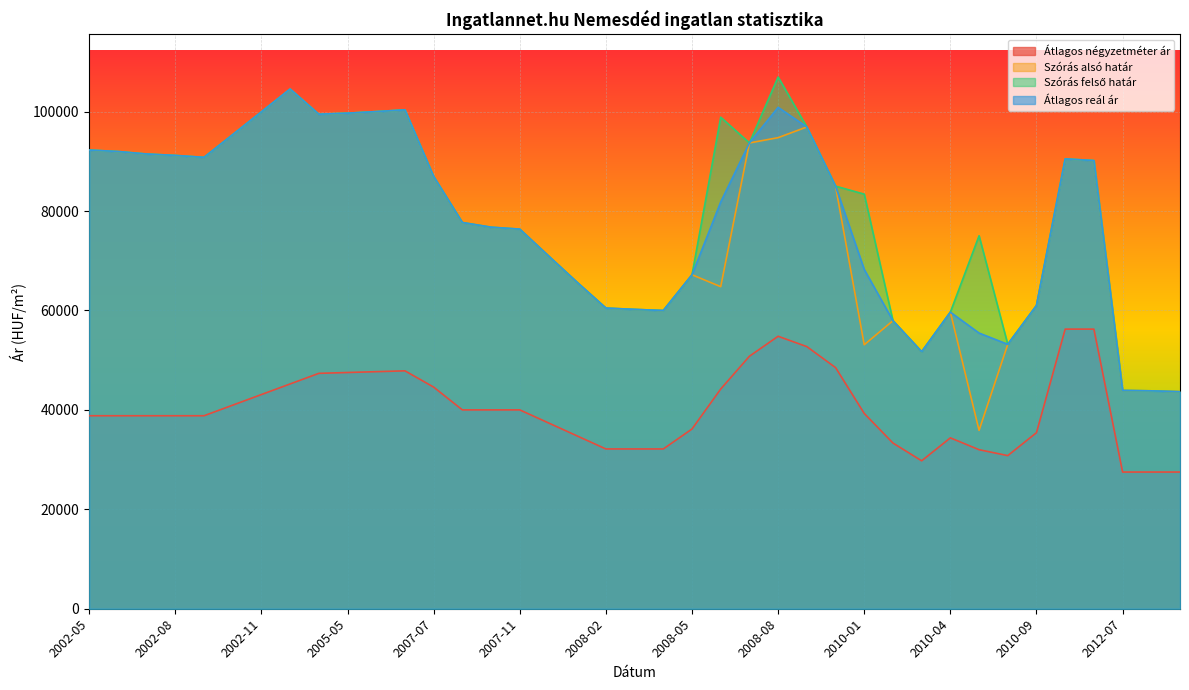

True or false: Szórás alsó határ has more than 0 points higher than both neighbors.

True